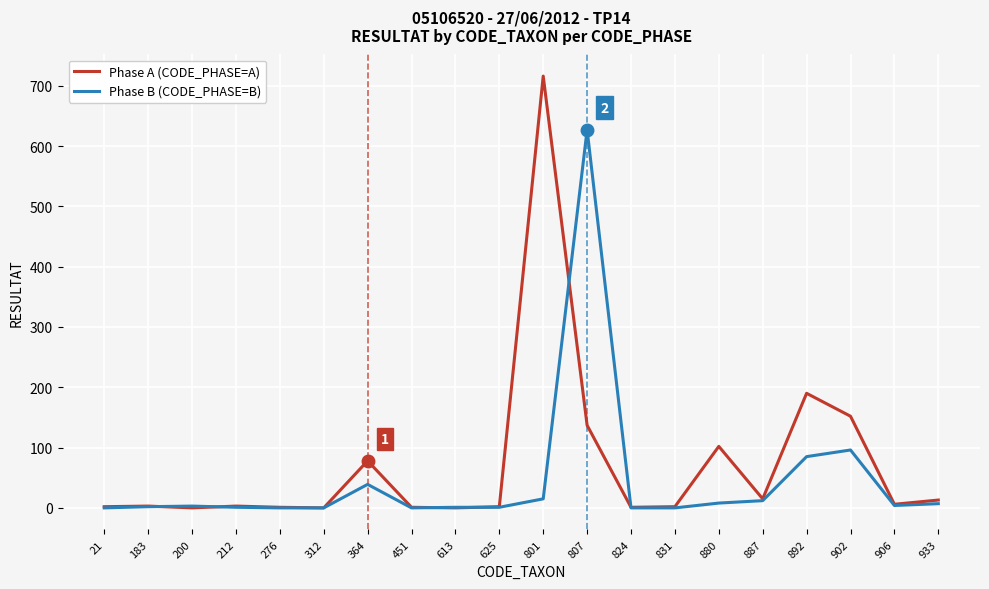

What are all the series names shown in the legend?

Phase A (CODE_PHASE=A), Phase B (CODE_PHASE=B)